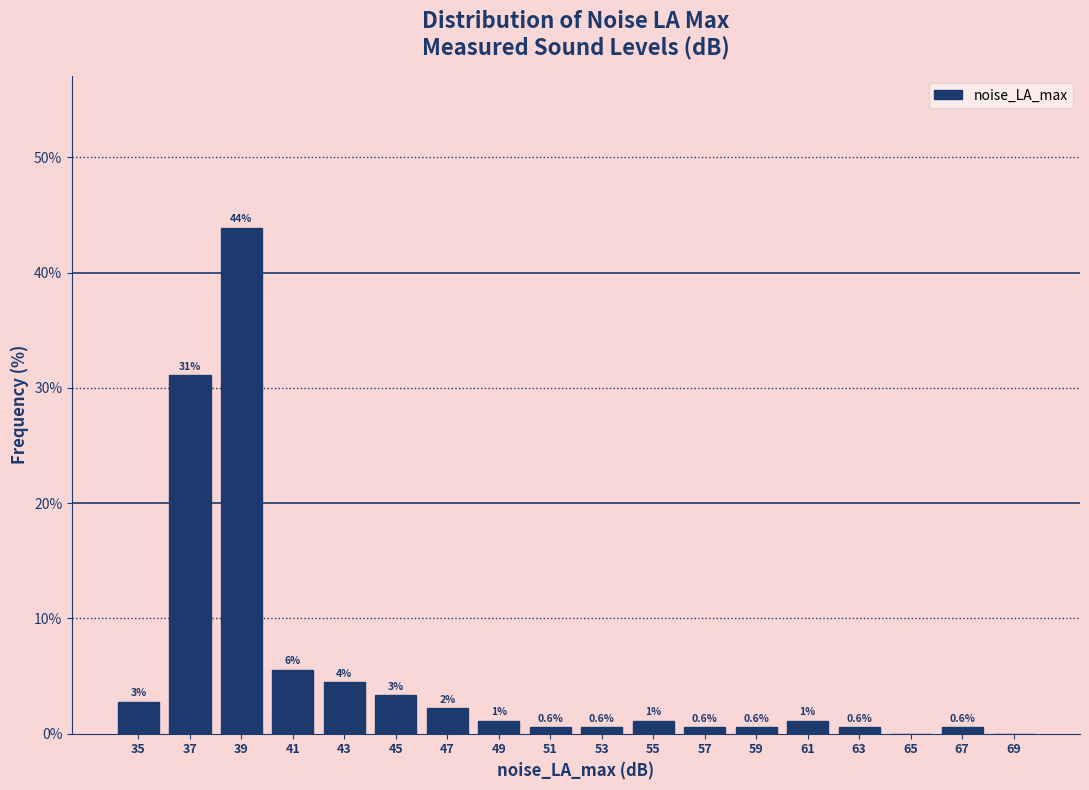

Which range on the x-axis has the tallest bar?

38 to 40